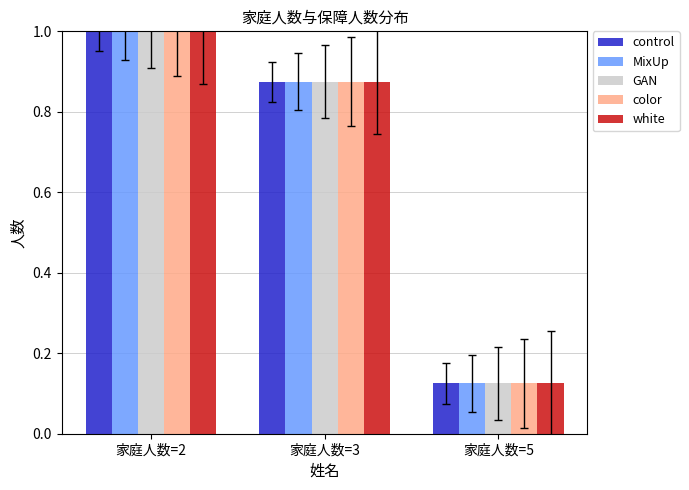

Is it true that white equals 1.0 at 家庭人数=2?

True